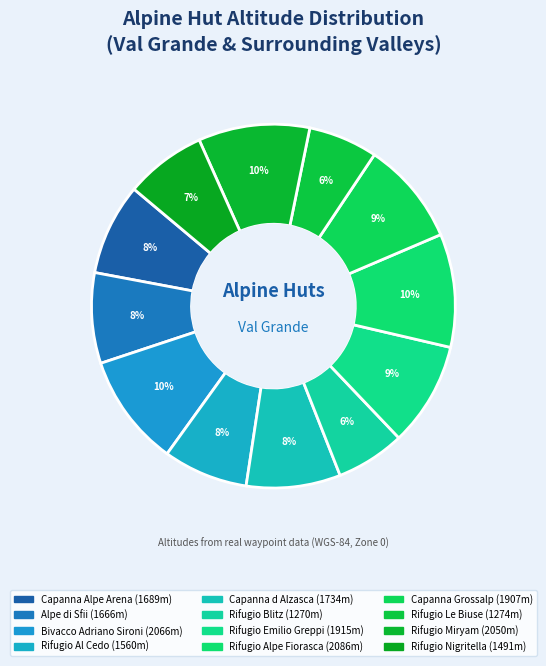

How many slices are in this pie chart?

12